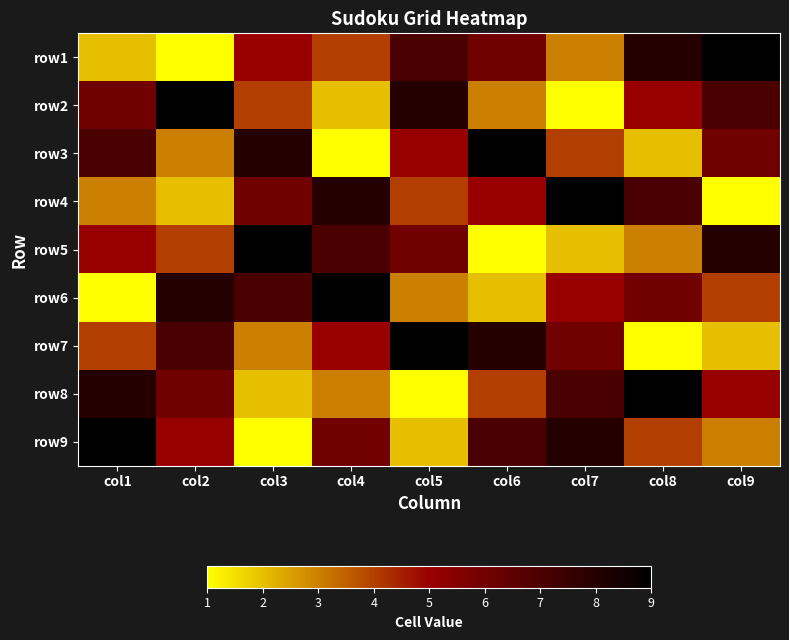

What is the total value across all series at col4?

45